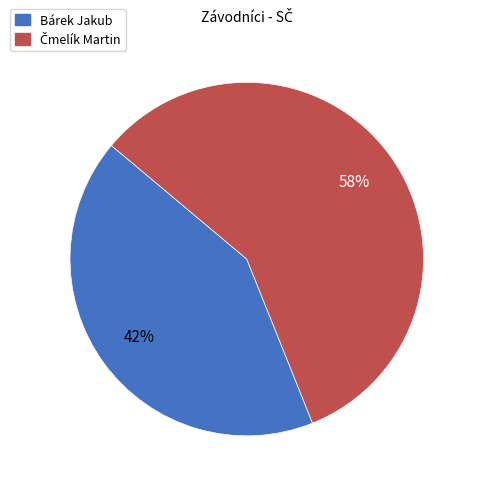

To the nearest percent, what is the average slice percentage?

50%